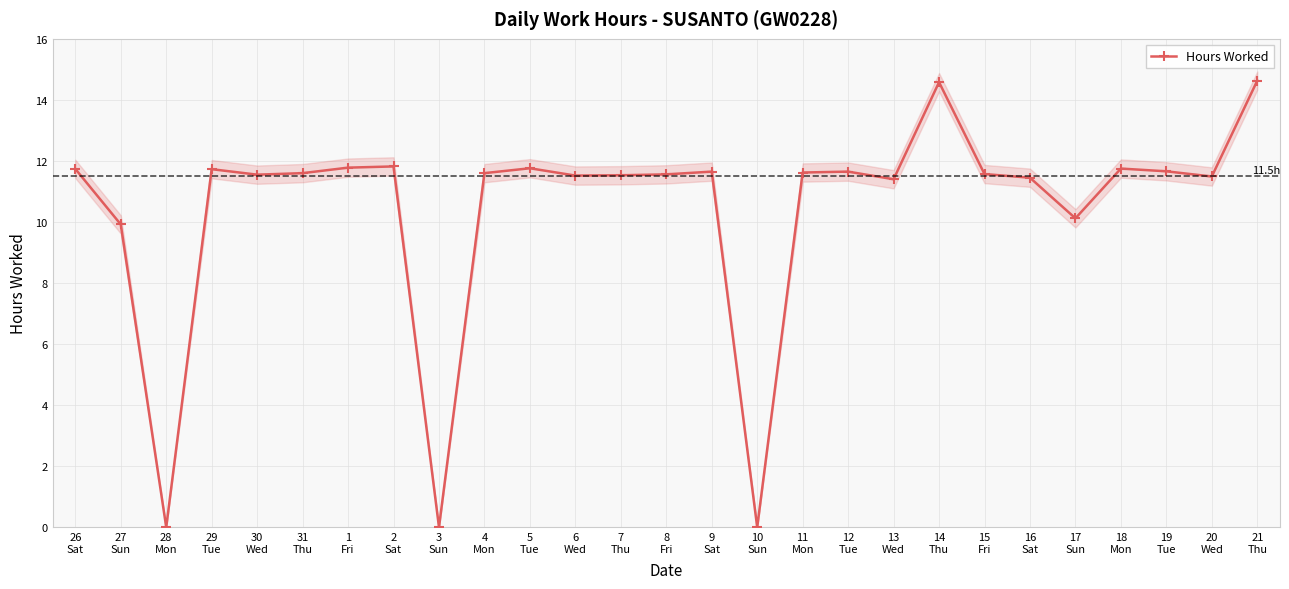

Is this an area chart (filled region under the line)?

No